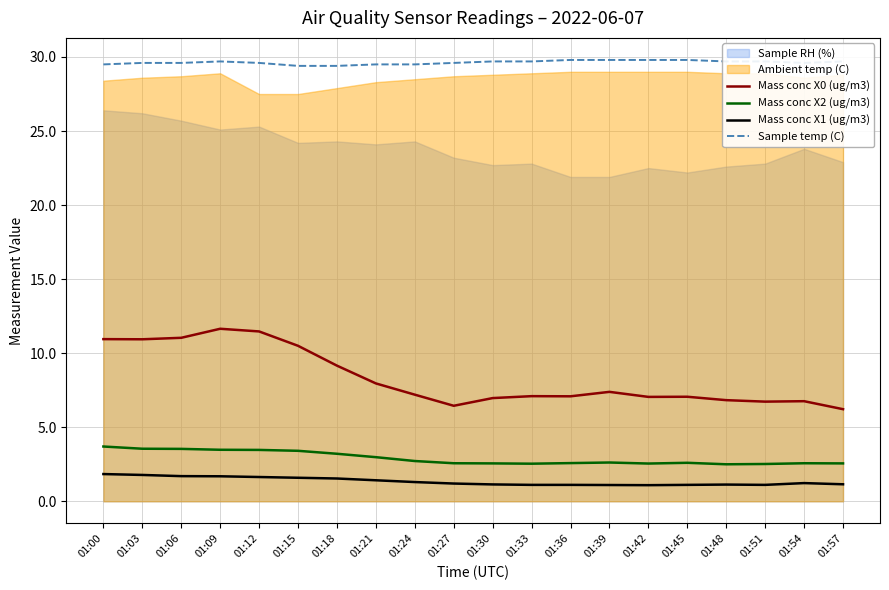

In Mass conc X2 (ug/m3), how many points are lower than both neighbors (excluding endpoints)?

3